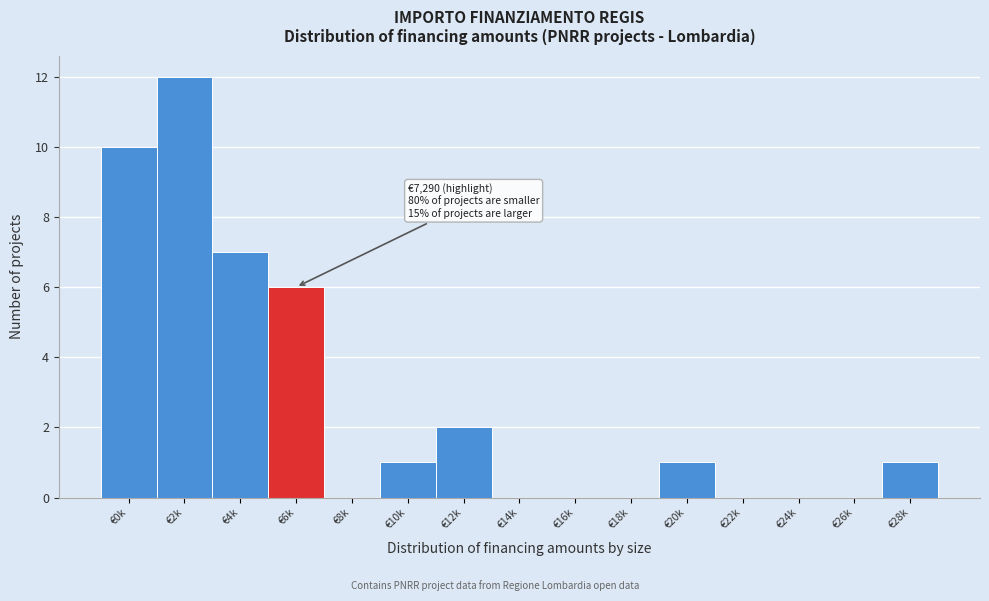

Reading left to right, list all the values displayed in this chart.

€0k=10	€2k=12	€4k=7	€6k=6	€8k=0	€10k=1	€12k=2	€14k=0	€16k=0	€18k=0	€20k=1	€22k=0	€24k=0	€26k=0	€28k=1